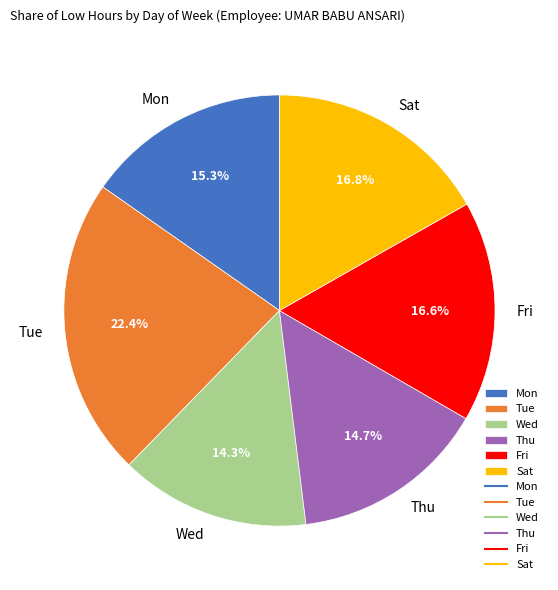

Between Fri and Thu, which is larger?

Fri